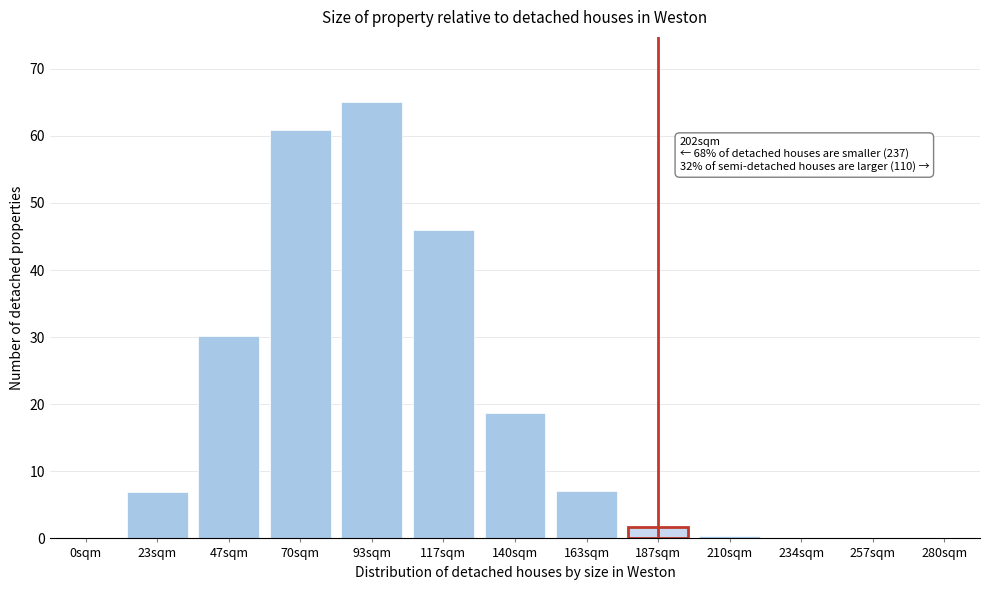

Between 93sqm and 23sqm, which is larger?

93sqm